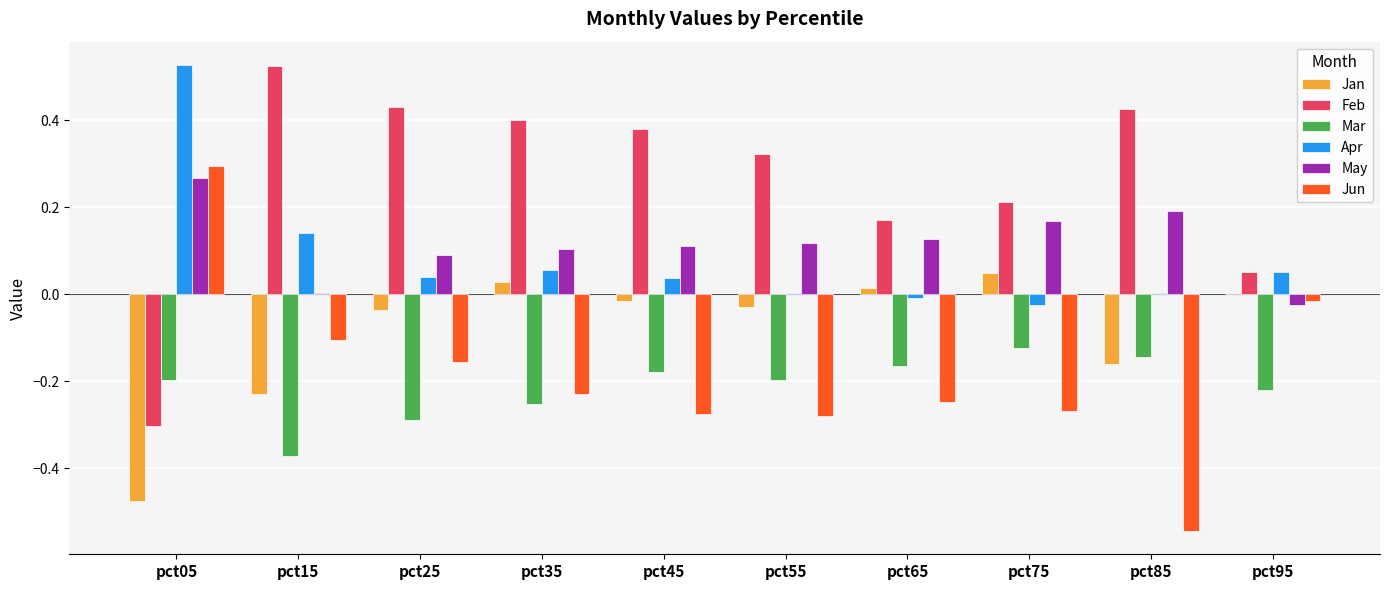

The value of Mar at pct45 is -0.1. True or false?

False